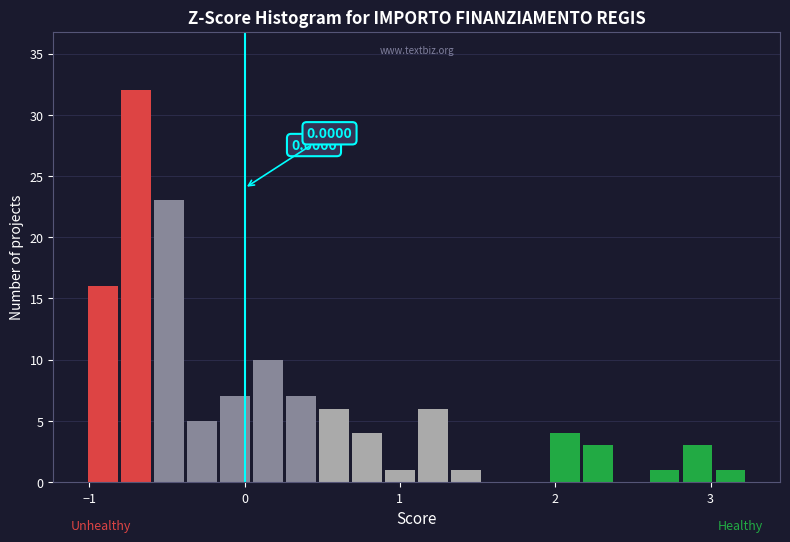

Read against the x-axis, roughly where is the centre of the tallest bar?

-0.7